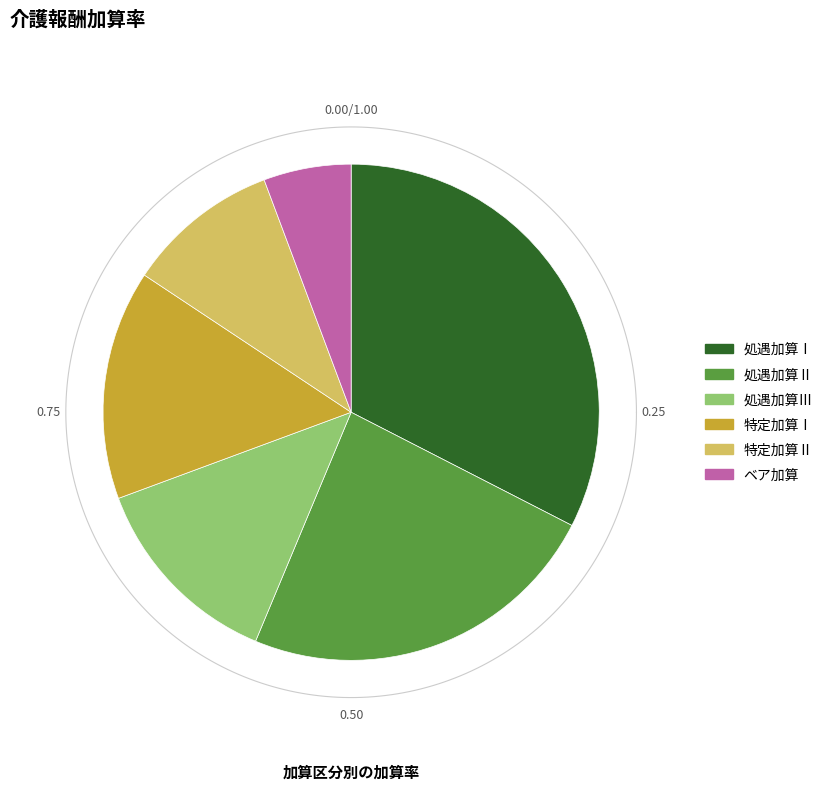

What percentage do 処遇加算Ⅲ and 処遇加算Ⅱ together represent?

36.8%